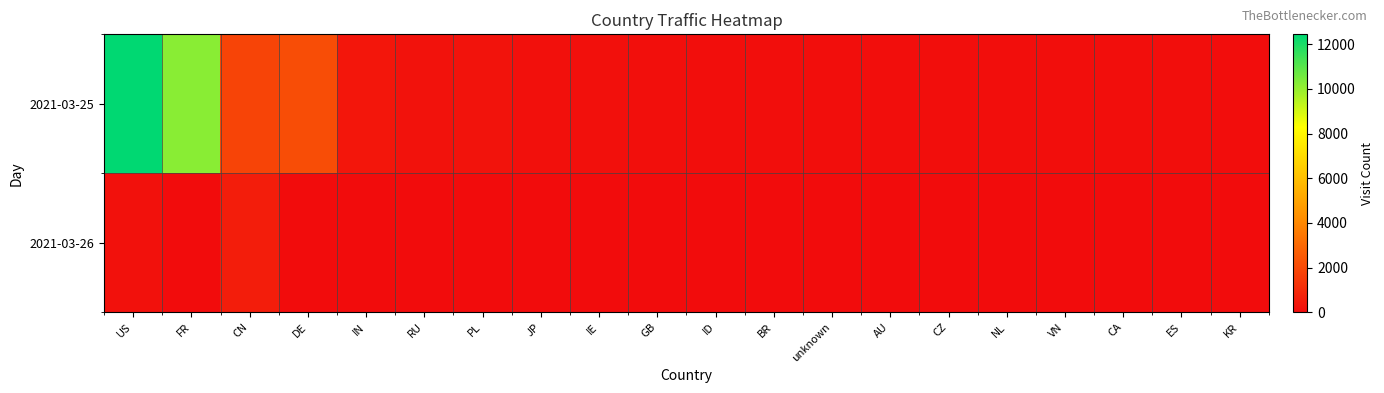

Between CN and US, which is larger?

US